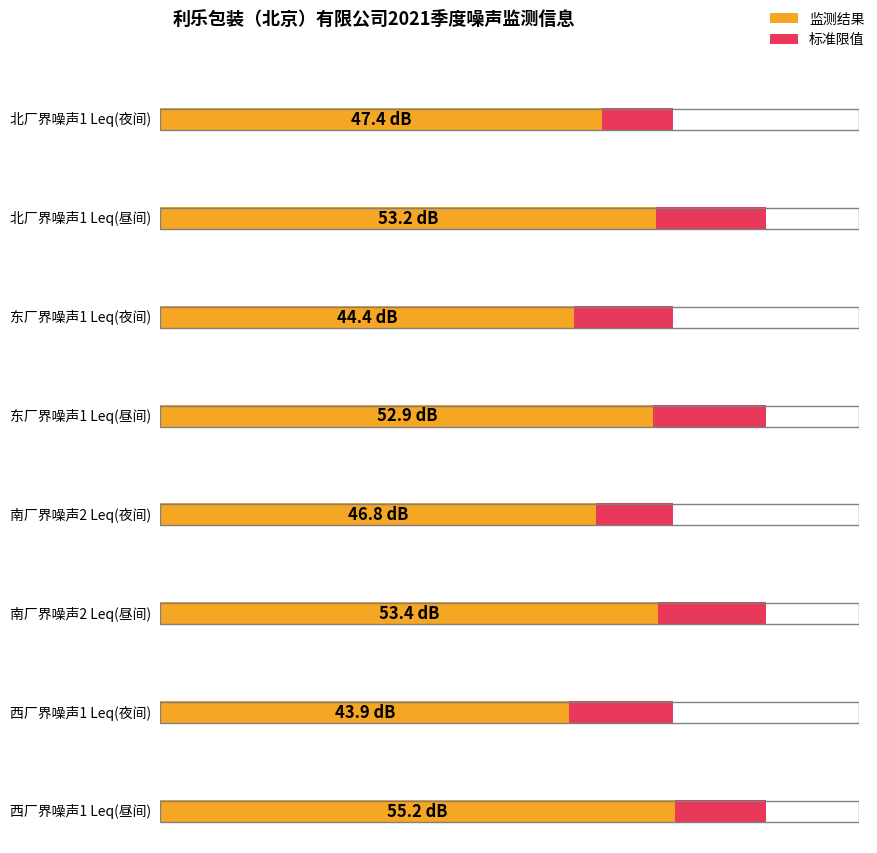

At how many categories does at least one series exceed 55?

4